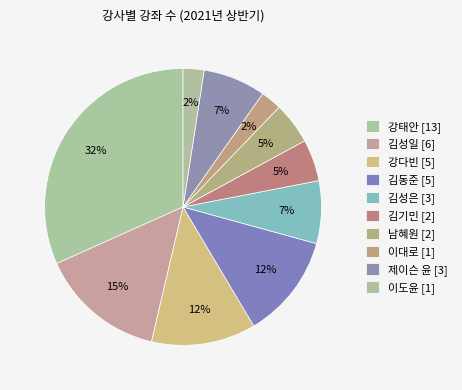

To the nearest percent, what is the average slice percentage?

10%